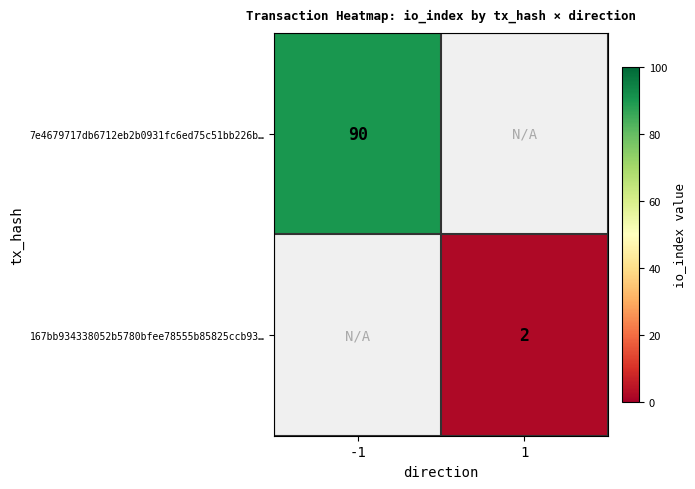

The value of 167bb934338052b5780bfee78555b85825ccb93… at 1 is 2. True or false?

True